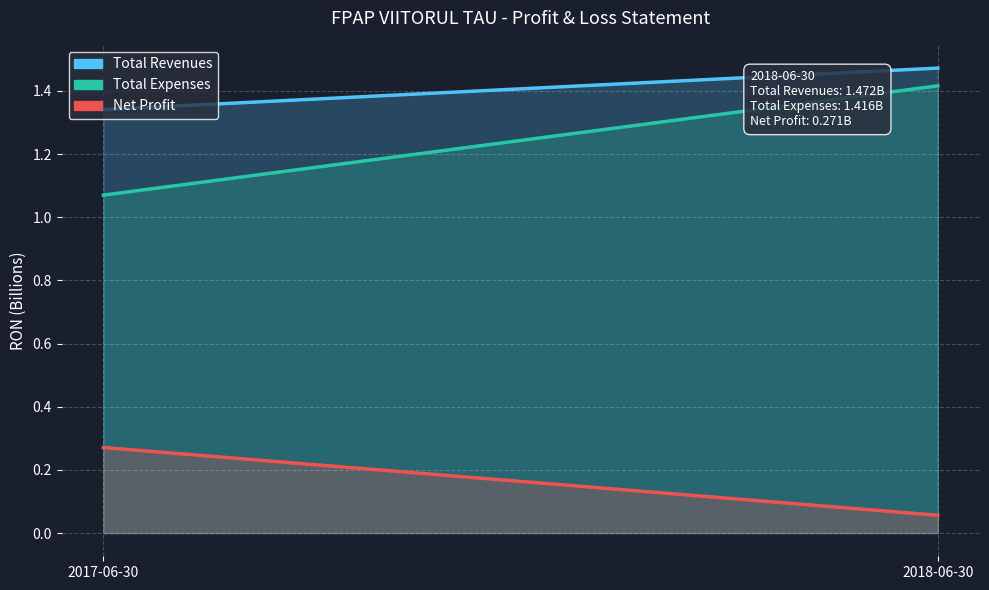

What is the sum of all Total Expenses values?

2.5